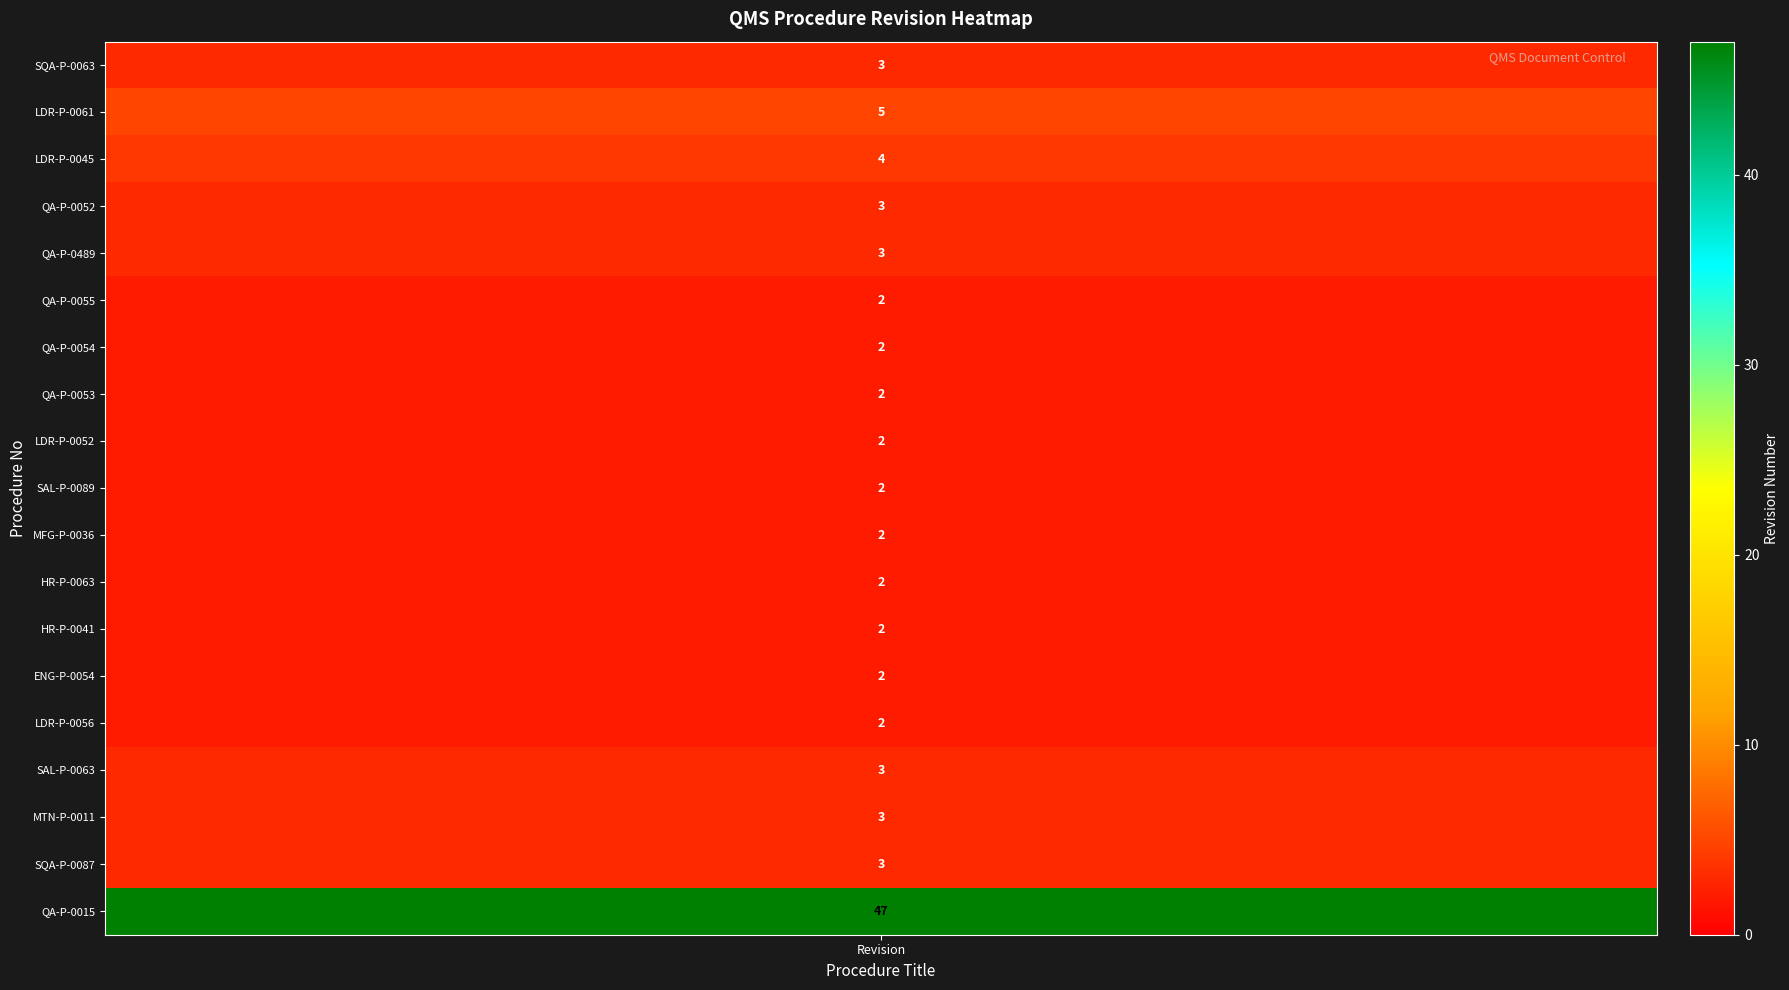

Reading left to right, what are all the values shown in this chart?

values=3	1=5	2=4	3=3	4=3	5=2	6=2	7=2	8=2	9=2	10=2	11=2	12=2	13=2	14=2	15=3	16=3	17=3	18=47